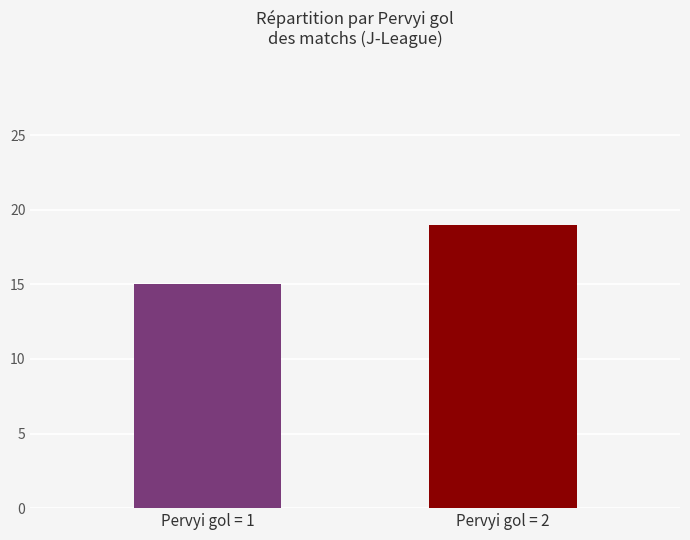

Reading left to right, transcribe all the data shown in this chart.

15	19